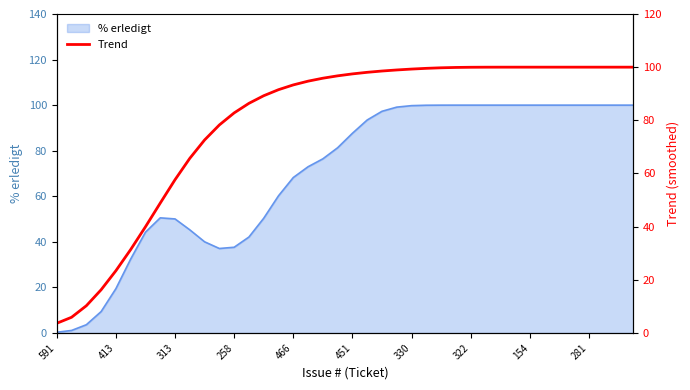

The % erledigt series shows 19.5 at 413. True or false?

True